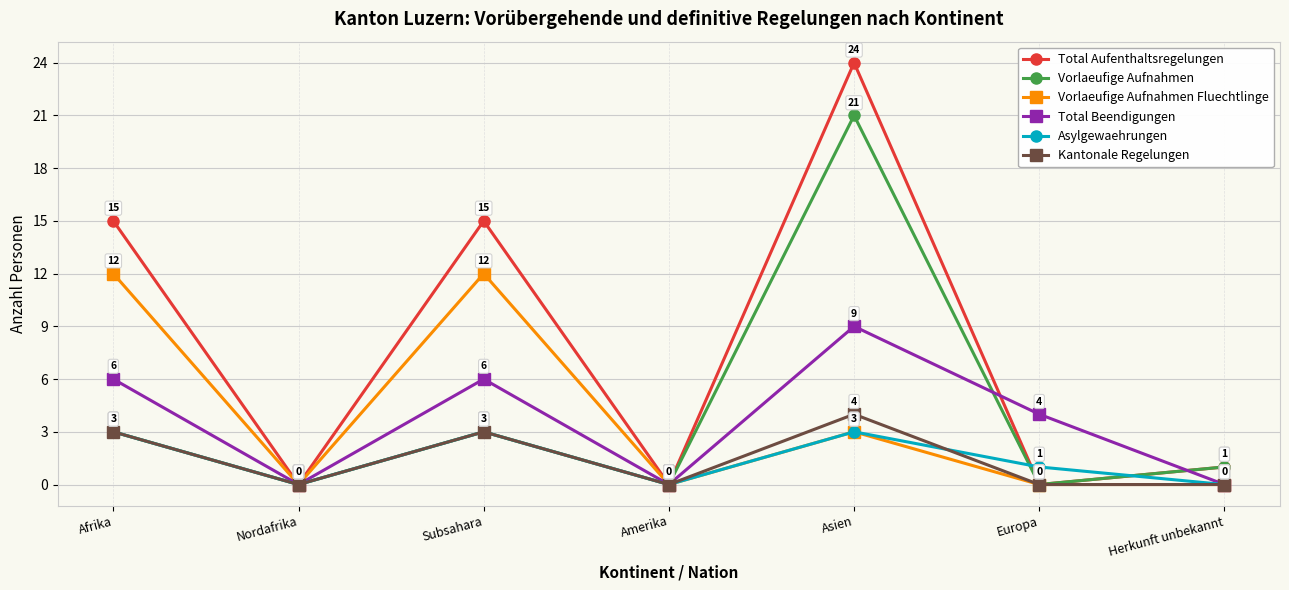

How many Kantonale Regelungen values are between 0 and 3?

6